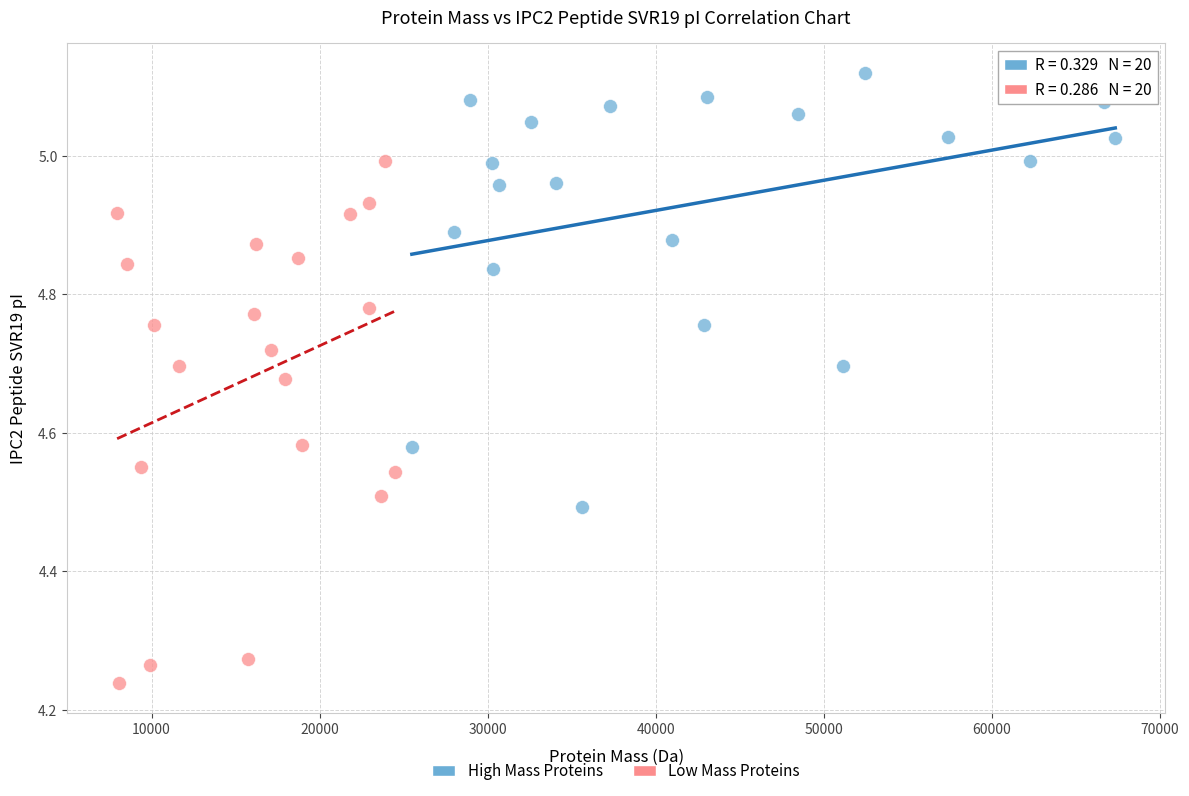

Which series has the widest spread of Y values?

Low Mass Proteins